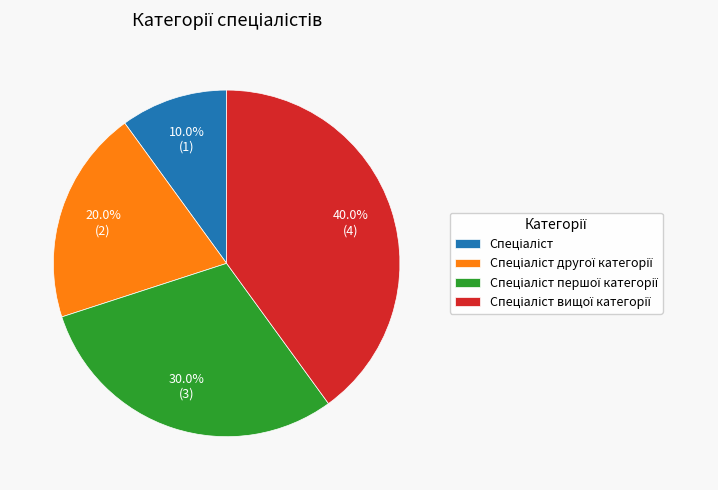

Is there any slice that represents more than half of the pie?

No